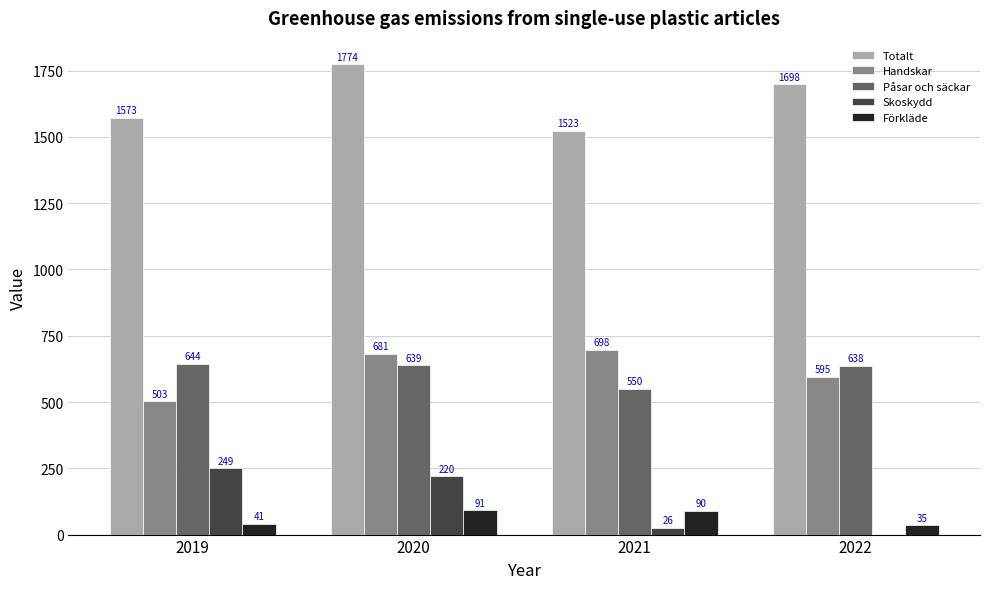

How many values in the Påsar och säckar series exceed 638?

2